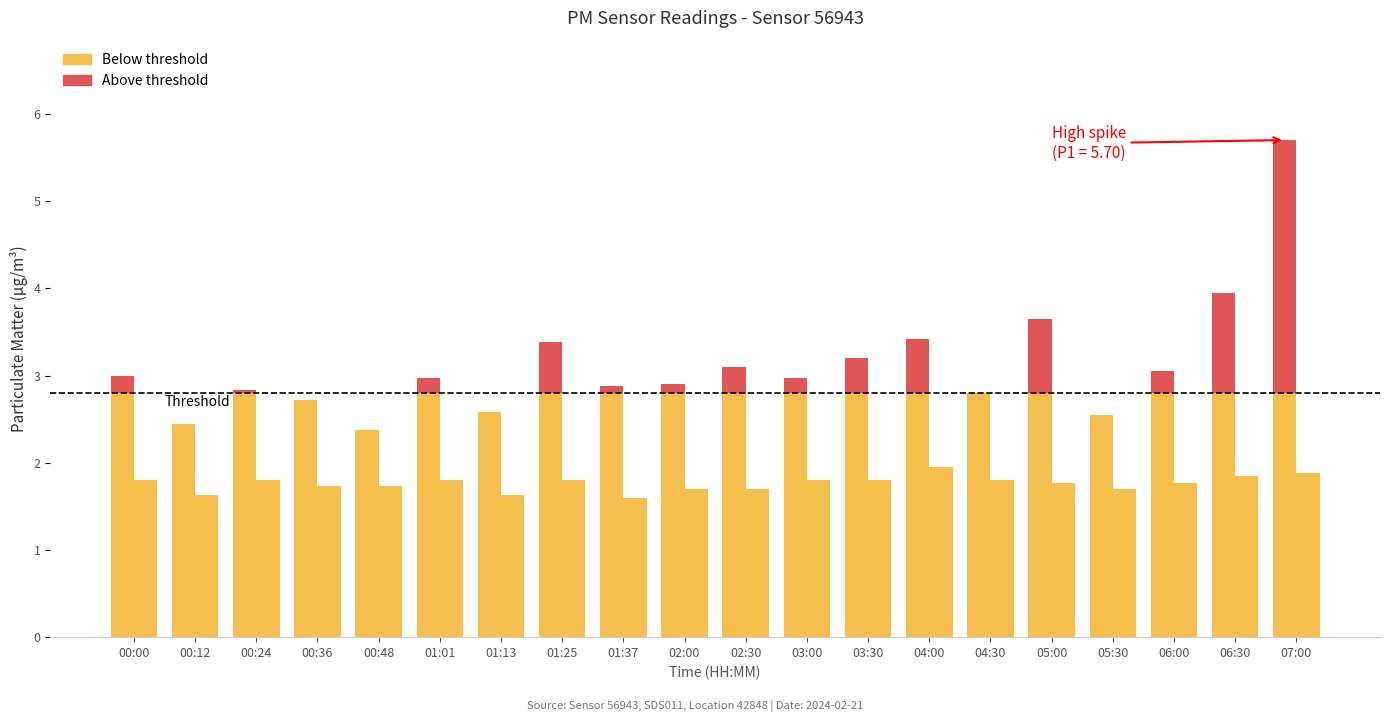

Are the bars horizontal?

No